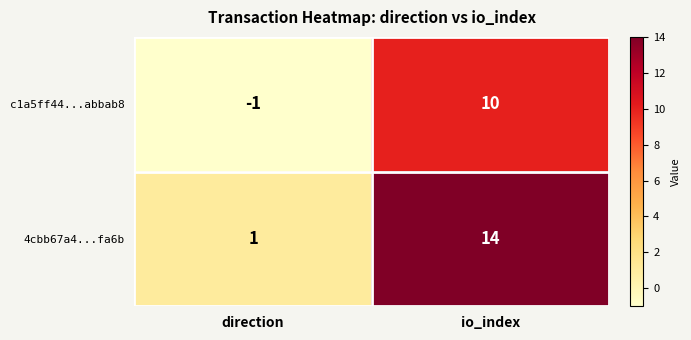

What is the spread (max minus min) of values at direction?

2